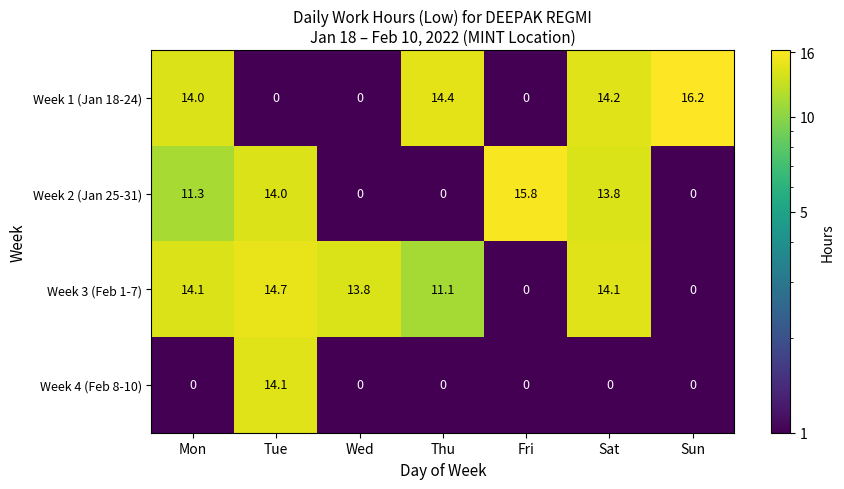

Count the number of categories in the chart.

7